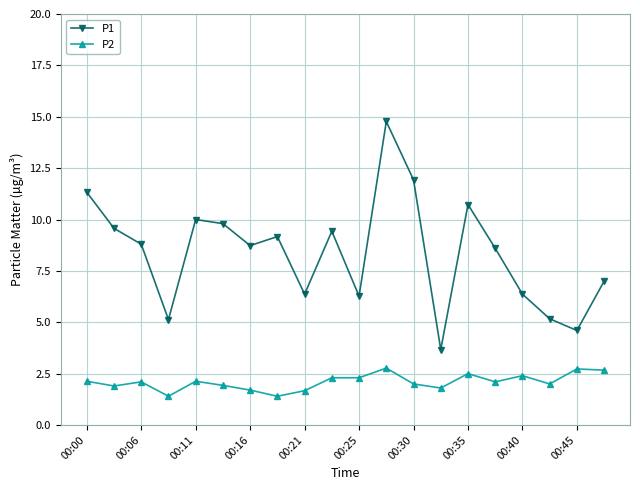

In P1, how many points are higher than both neighbors (excluding endpoints)?

5